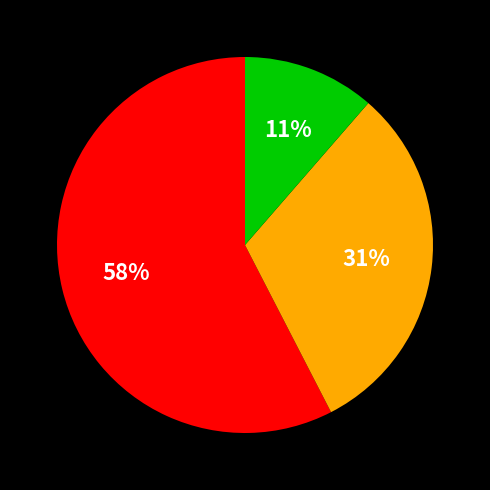

Does any single category account for the majority?

Yes